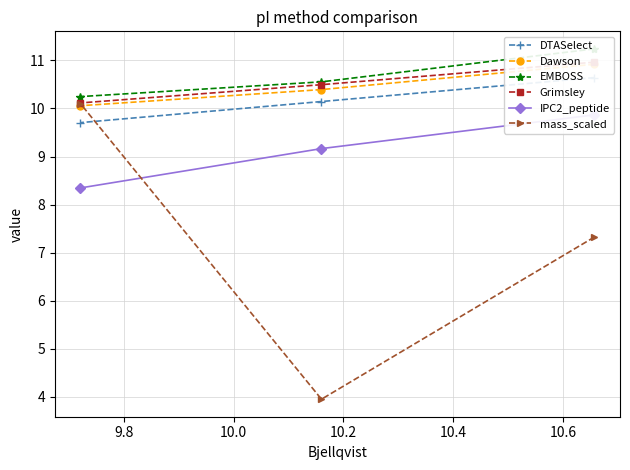

What is the value of the mass_scaled point at the 2nd from the left?

3.9